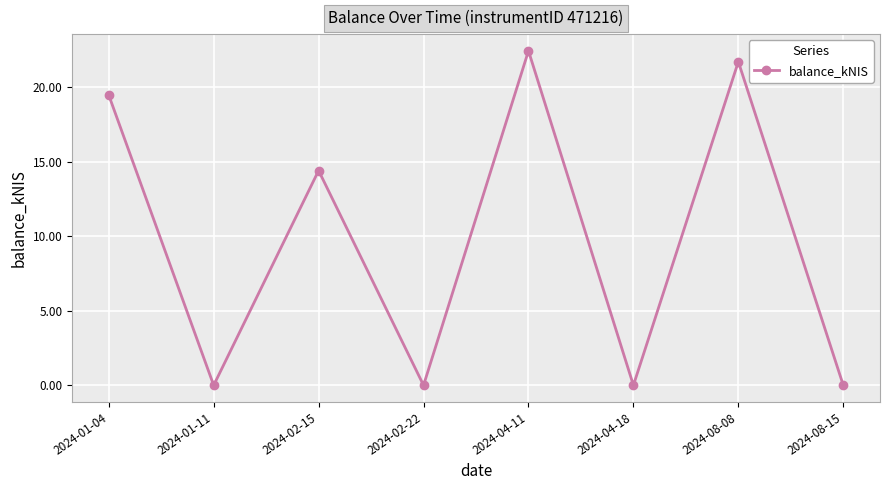

At which category does the data reach its first local valley?

2024-01-11